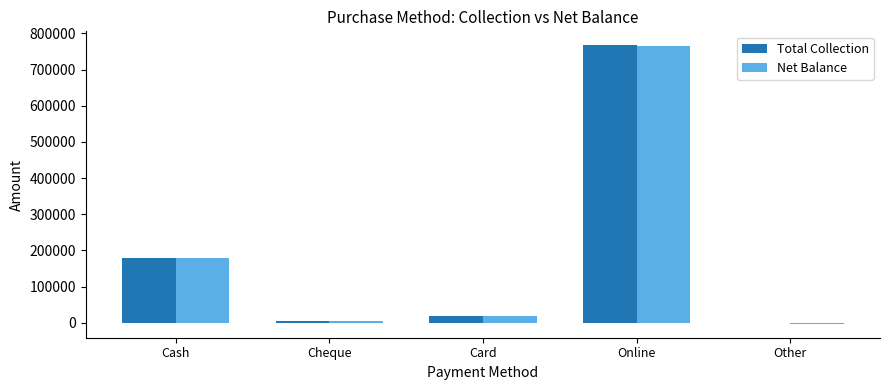

Reading left to right, transcribe all the data shown in this chart.

Total Collection: 177950	4000	19000	767292	0
Net Balance: 177950	4000	19000	763985	-2710